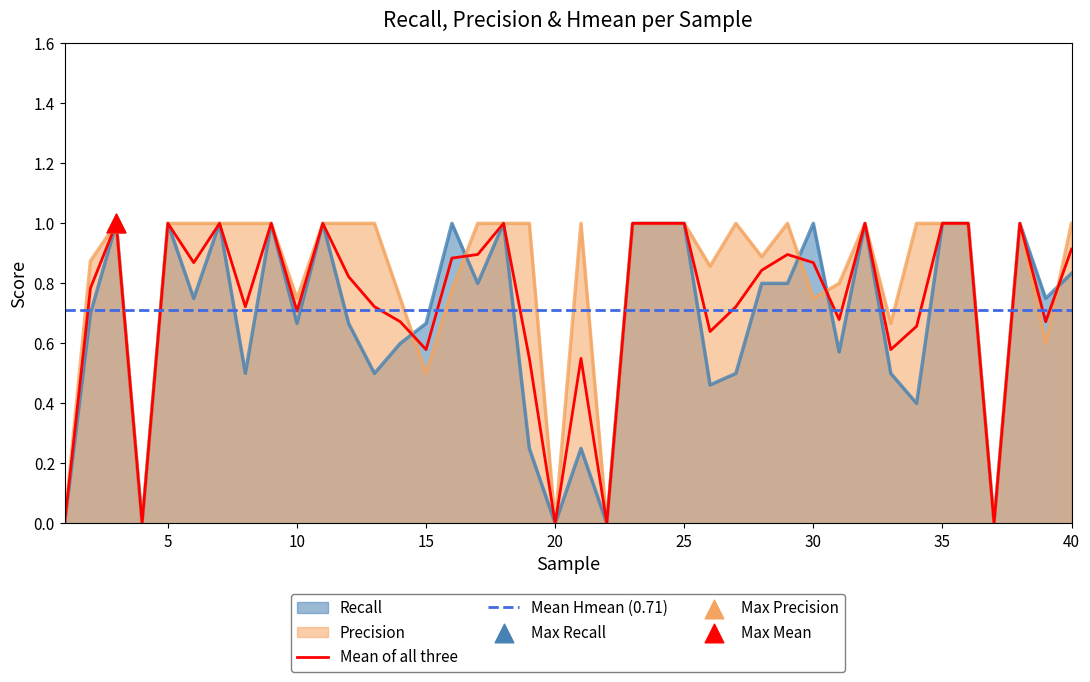

At how many categories does at least one series exceed 0?

35